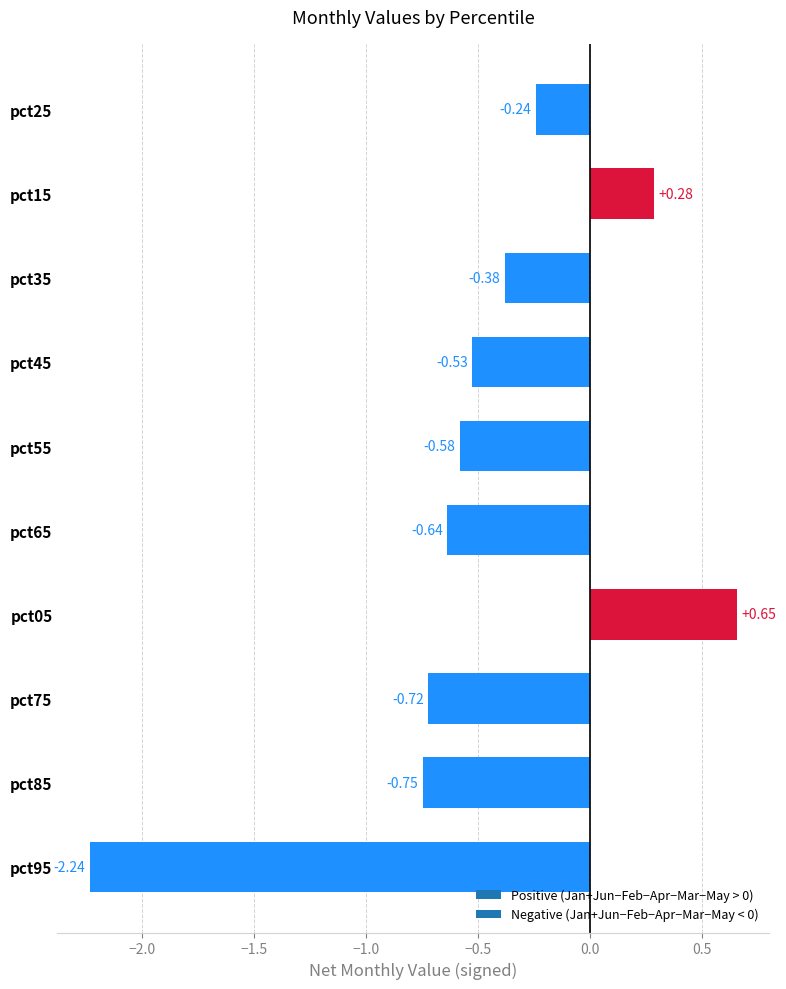

Which has a higher value, pct35 or pct75?

pct35